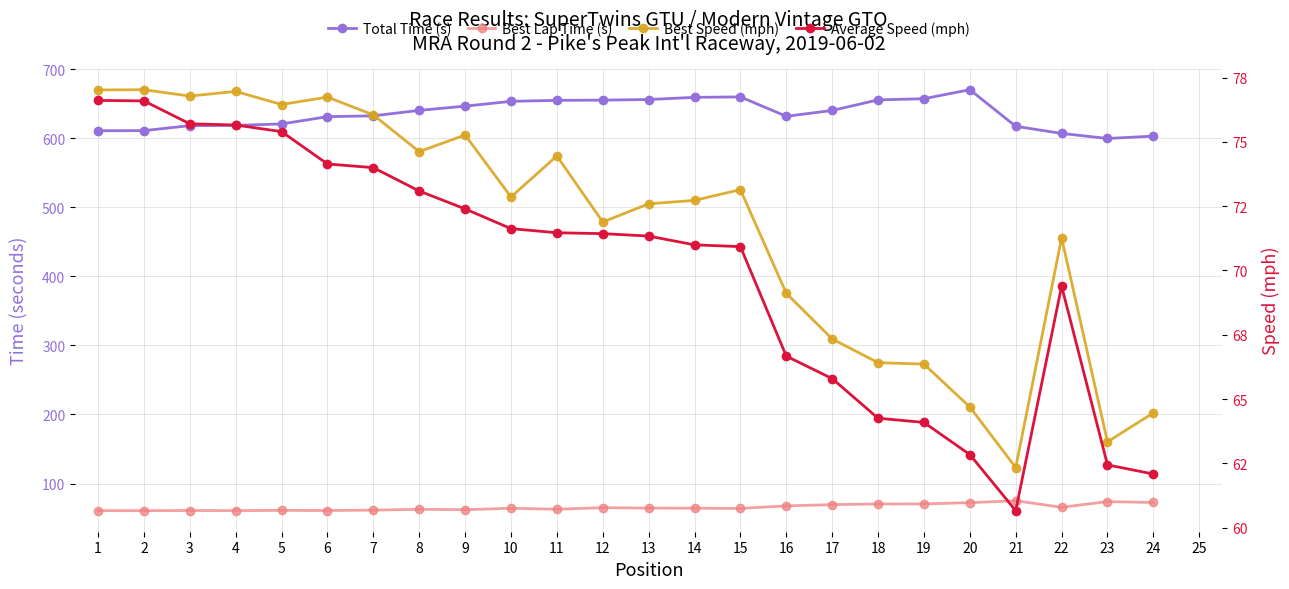

Count the number of data series in this chart.

4